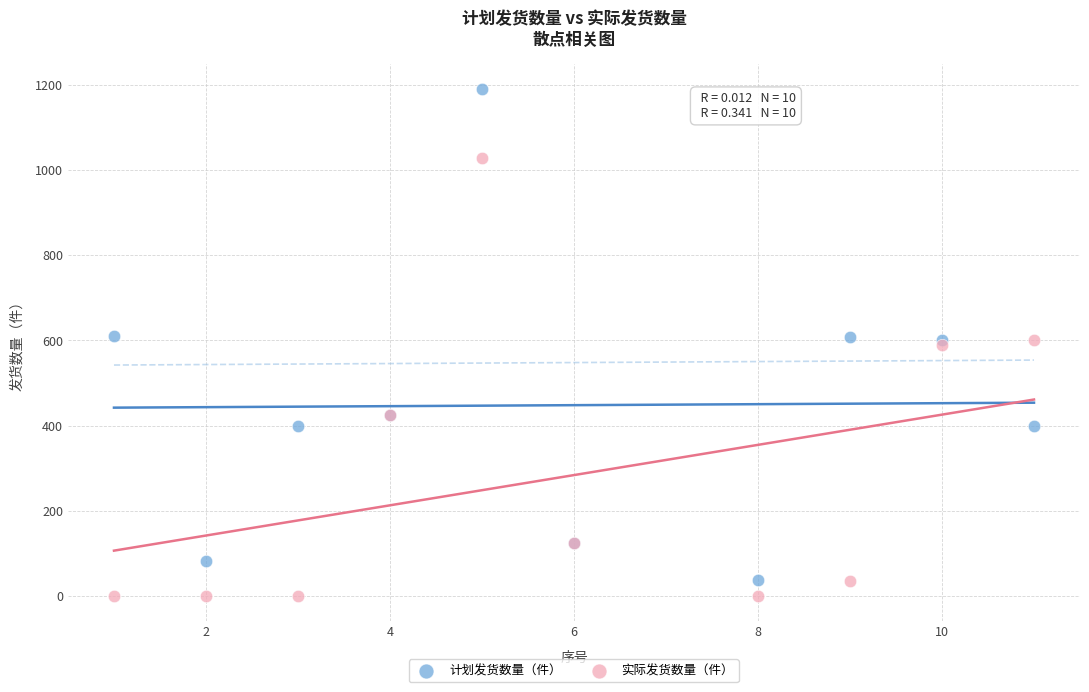

What is the X range (max minus min) for the scatter plot?

10